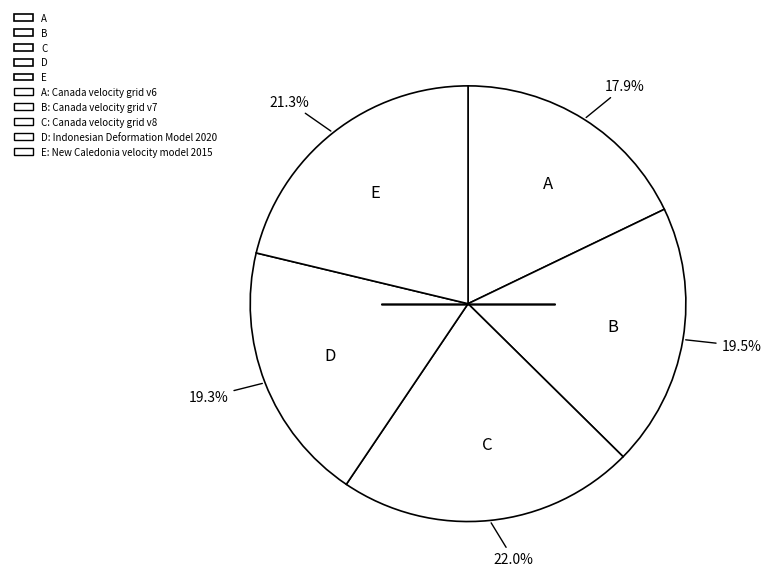

To the nearest percent, what is the average slice percentage?

20%